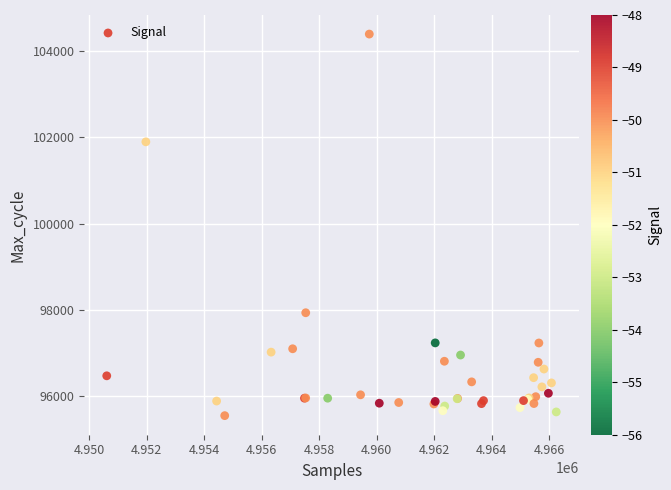

What Y value in the scatter plot is closest to 99970?

101892